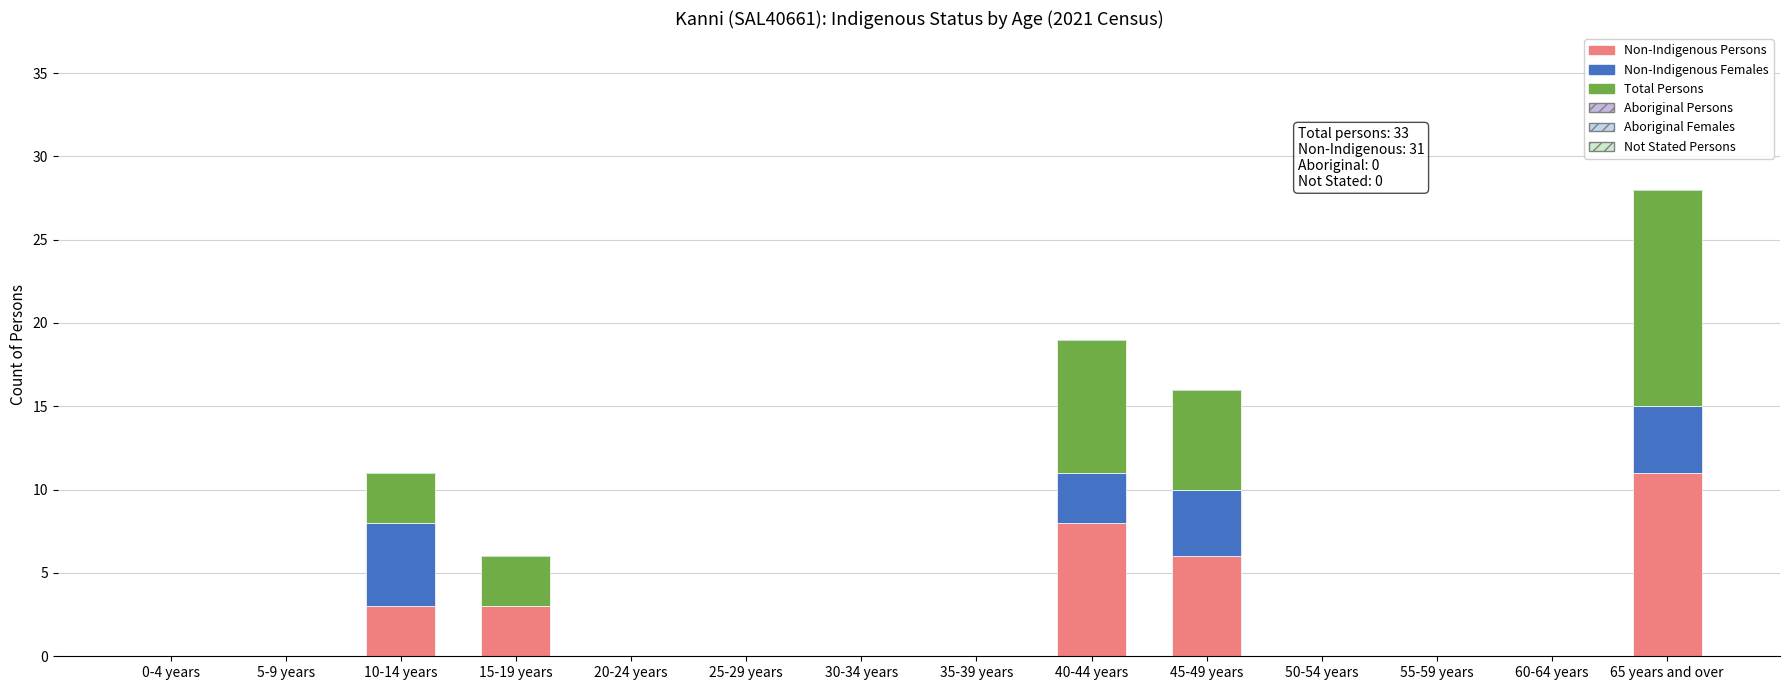

What is the sum of all Total Persons values?

33